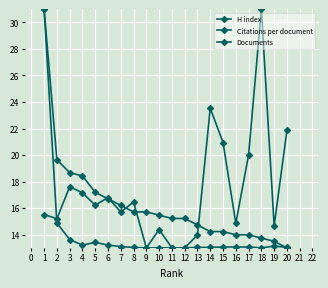

How many lines are shown in the chart?

3